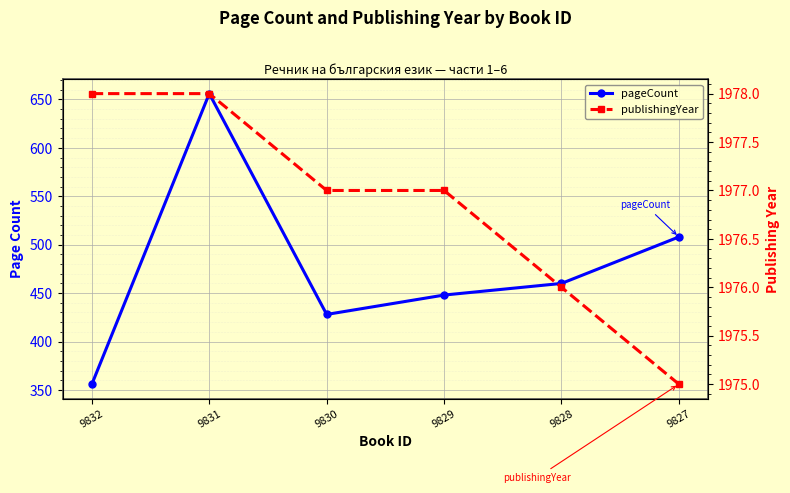

Which series has the largest total across all categories?

publishingYear